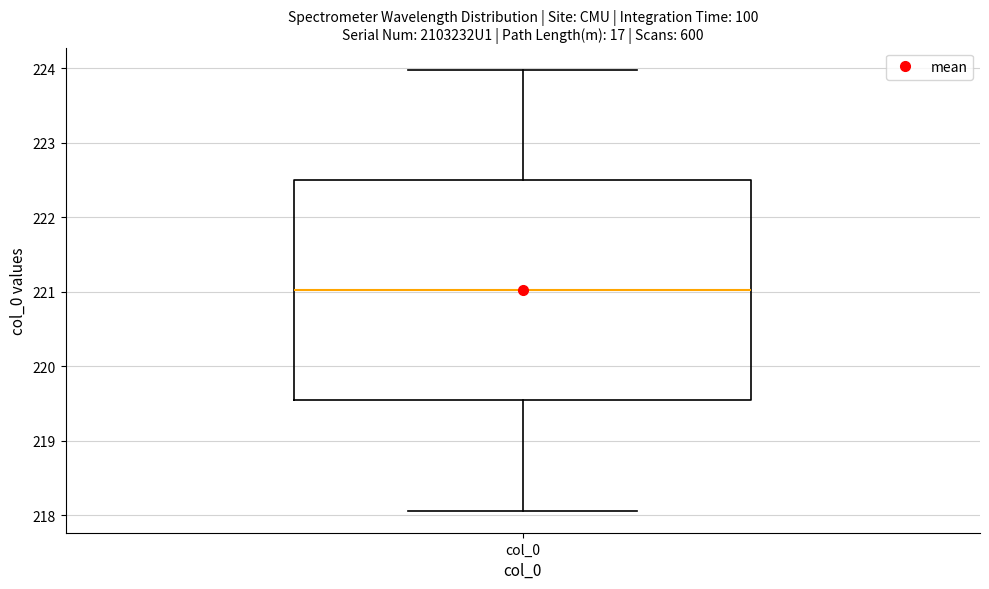

Transcribe this box plot: give where the median line is, the range the box spans, and where the two whiskers end, as read against the y-axis. The values are not printed on the chart, so give them approximately, as read against the axis.

median 221.0, box 219.5 to 222.5, whiskers 218.1 to 224.0